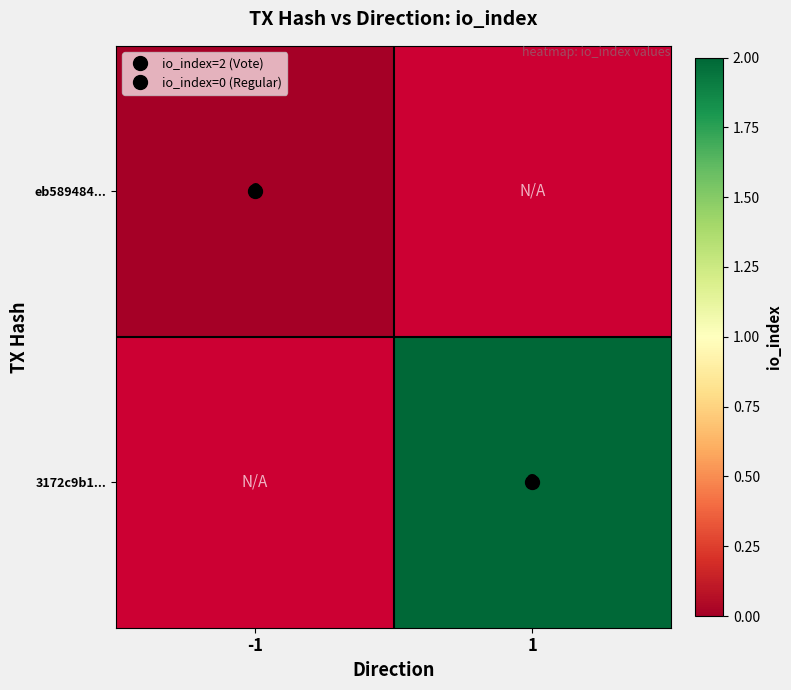

How many categories are shown in the chart?

2